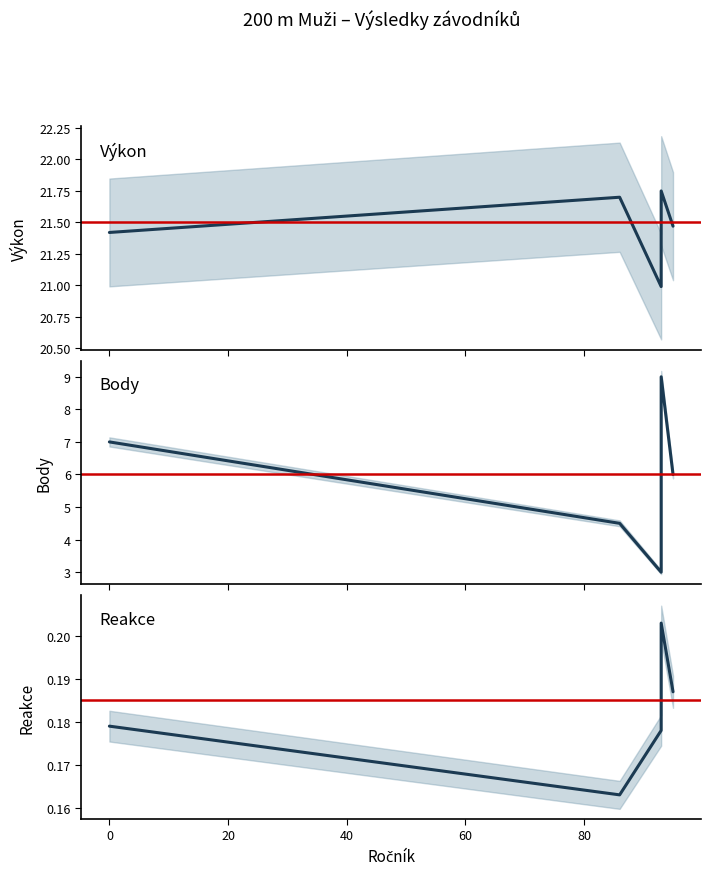

In Výkon, how many points are lower than both neighbors (excluding endpoints)?

1